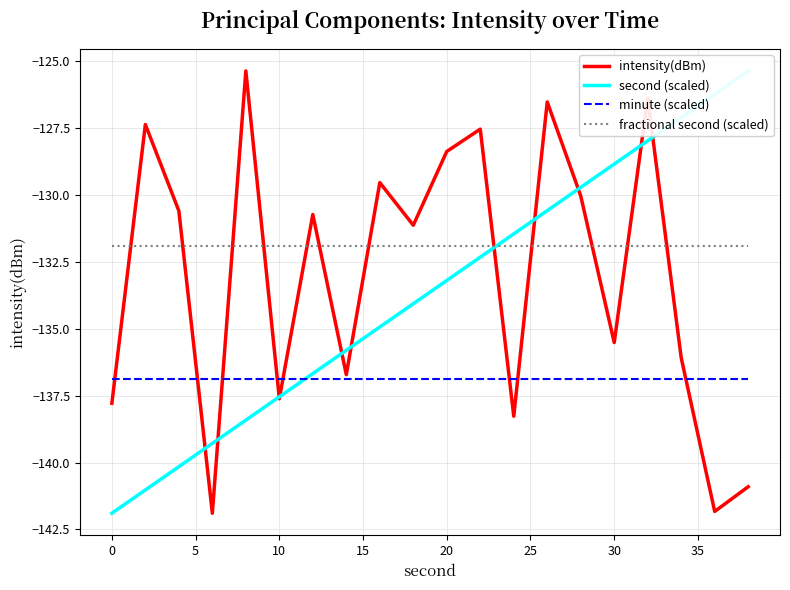

True or false: minute (scaled) and fractional second (scaled) intersect in this chart.

False